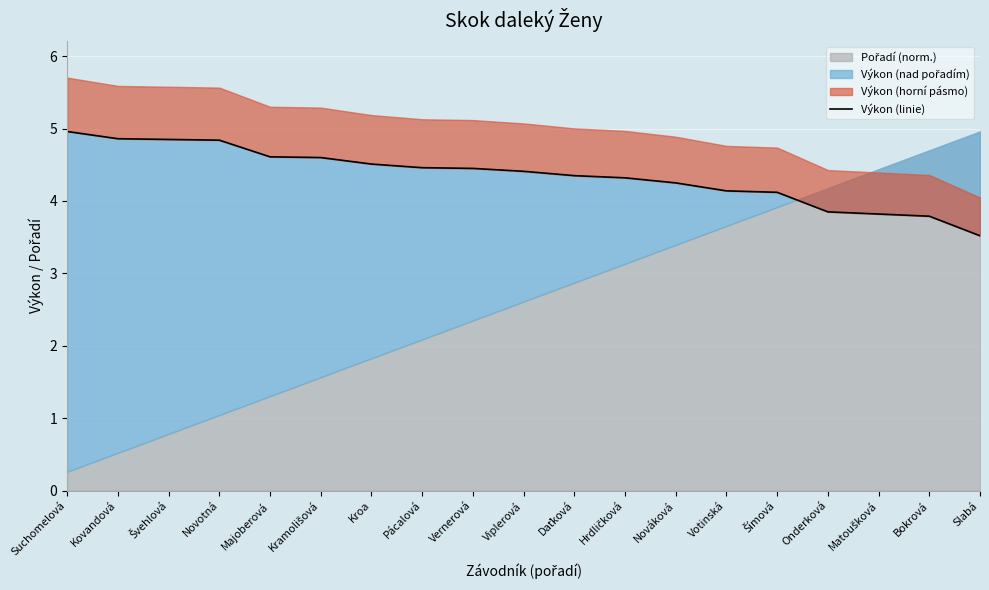

Reading left to right, what are all the values shown in this chart?

Suchomelová=5.0	Kovandová=4.9	Švehlová=4.8	Novotná=4.8	Majoberová=4.6	Kramolišová=4.6	Kroa=4.5	Pácalová=4.5	Vernerová=4.5	Viplerová=4.4	Daťková=4.3	Hrdličková=4.3	Nováková=4.2	Votinská=4.1	Šímová=4.1	Onderková=3.9	Matoušková=3.8	Bokrová=3.8	Slabá=3.5